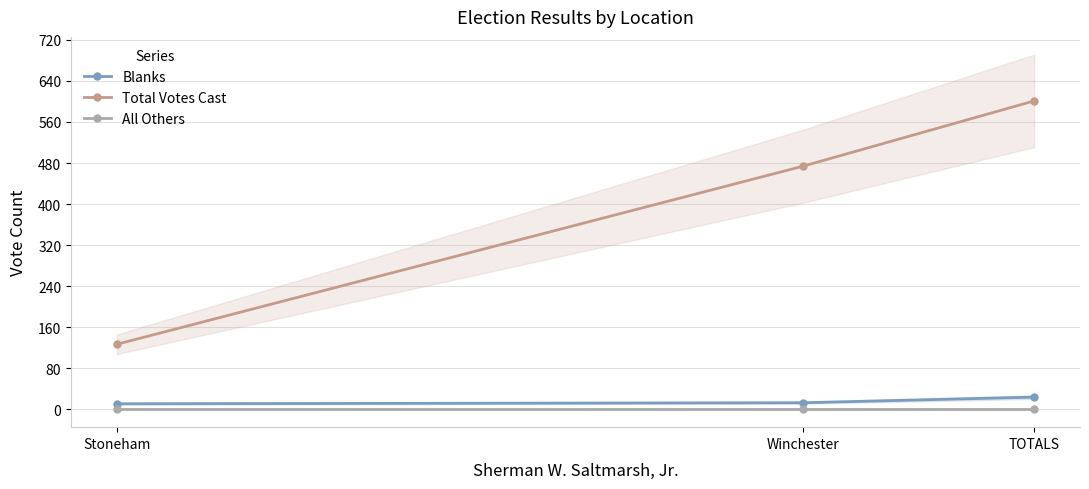

Which category has the lowest value across all series?

Stoneham